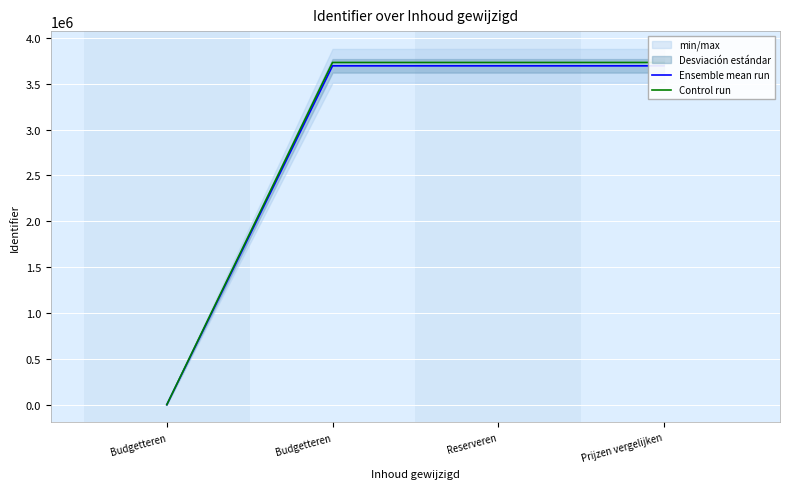

List the series in order of their peak value, highest first.

Control run, Ensemble mean run